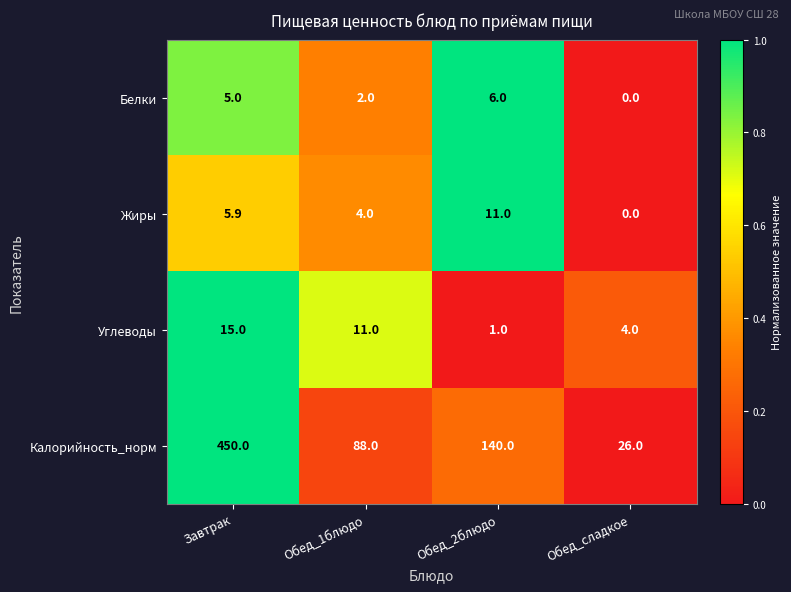

What is the total value across all series at Обед_1блюдо?

105.0